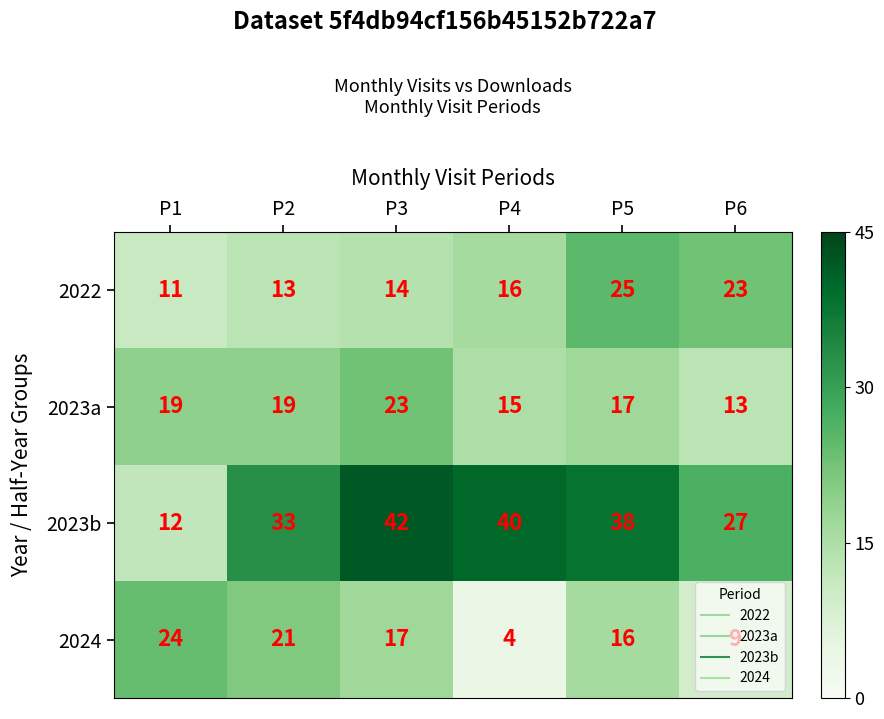

Which category has the lowest value across all series?

P4